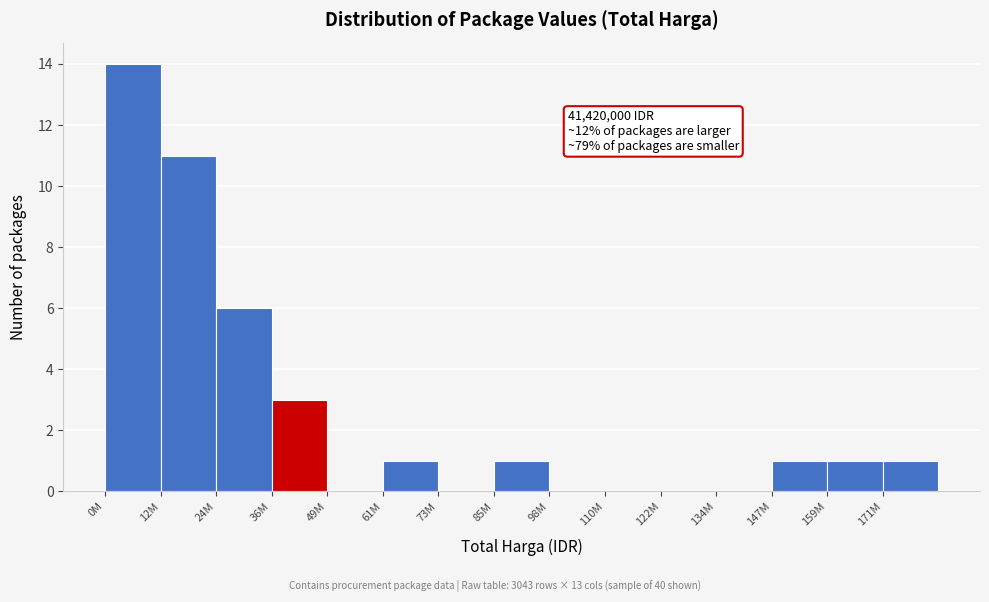

Reading left to right, transcribe all the data shown in this chart.

0M=14	12M=11	24M=6	36M=3	49M=0	61M=1	73M=0	85M=1	98M=0	110M=0	122M=0	134M=0	147M=1	159M=1	171M=1